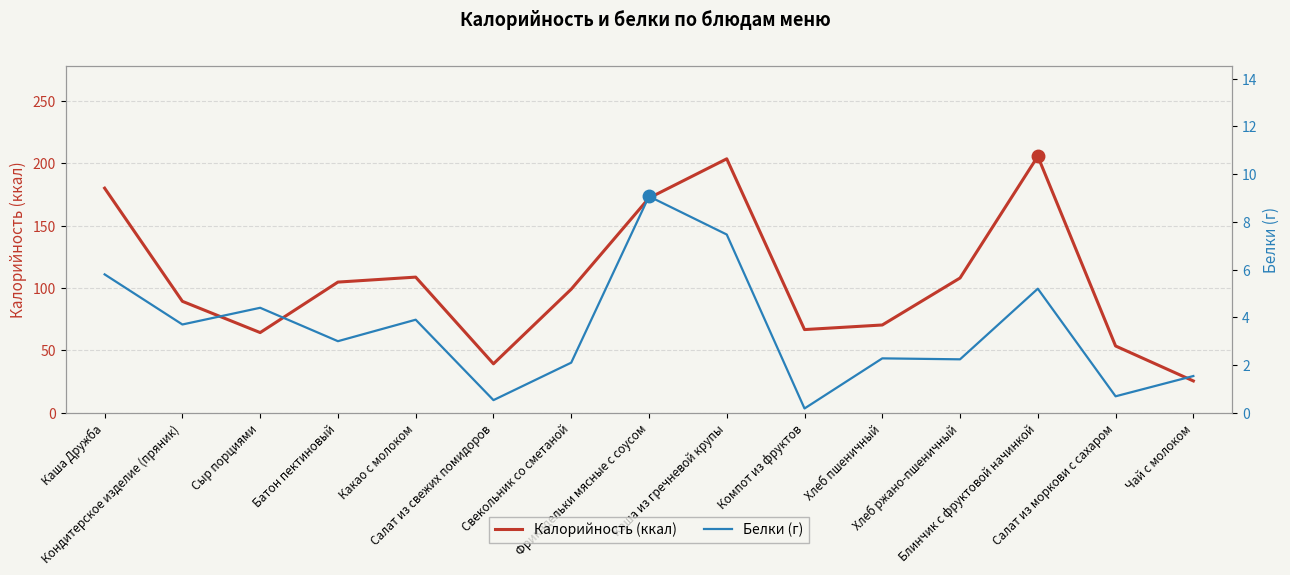

Is the value of Белки (г) at Салат из свежих помидоров greater than the value of Калорийность (ккал) at Салат из моркови с сахаром?

No